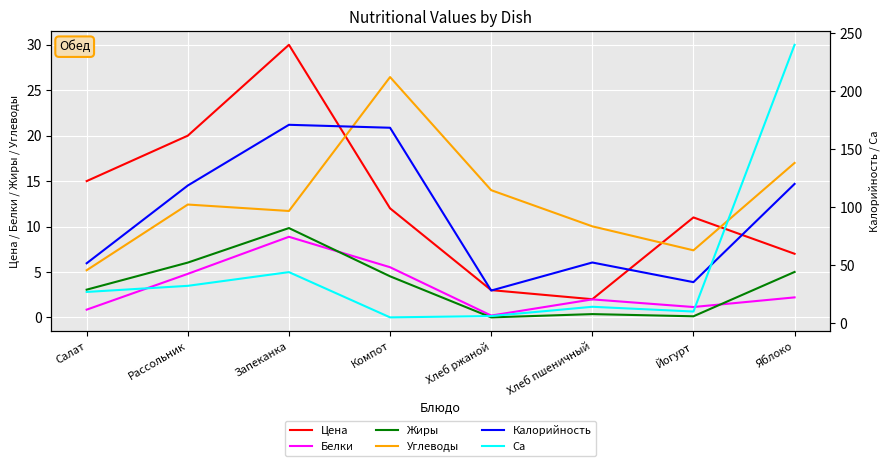

Reading right to left, transcribe all the data shown in this chart.

Цена: Яблоко=7.0	Йогурт=11.0	Хлеб пшеничный=2.0	Хлеб ржаной=3.0	Компот=12.0	Запеканка=30.0	Рассольник=20.0	Салат=15.0
Белки: Яблоко=2.2	Йогурт=1.1	Хлеб пшеничный=2.0	Хлеб ржаной=0.2	Компот=5.5	Запеканка=8.9	Рассольник=4.8	Салат=0.8
Жиры: Яблоко=5.0	Йогурт=0.1	Хлеб пшеничный=0.4	Хлеб ржаной=0.0	Компот=4.5	Запеканка=9.8	Рассольник=6.0	Салат=3.0
Углеводы: Яблоко=17.0	Йогурт=7.4	Хлеб пшеничный=10.0	Хлеб ржаной=14.0	Компот=26.4	Запеканка=11.7	Рассольник=12.4	Салат=5.2
Калорийность: Яблоко=120.0	Йогурт=35.2	Хлеб пшеничный=52.2	Хлеб ржаной=28.0	Компот=168.4	Запеканка=171.0	Рассольник=118.6	Салат=51.5
Са: Яблоко=240.0	Йогурт=9.9	Хлеб пшеничный=14.0	Хлеб ржаной=6.0	Компот=4.9	Запеканка=43.9	Рассольник=32.1	Салат=26.8